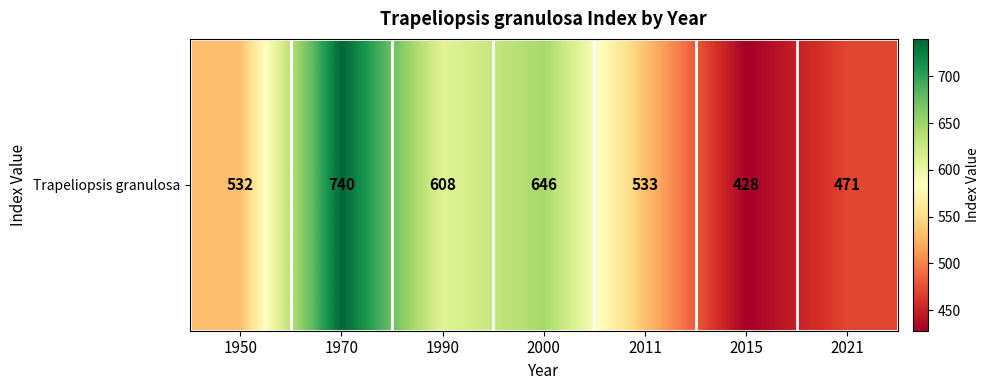

Approximately how many times larger is the value at 2015 compared to 1950?

0.8